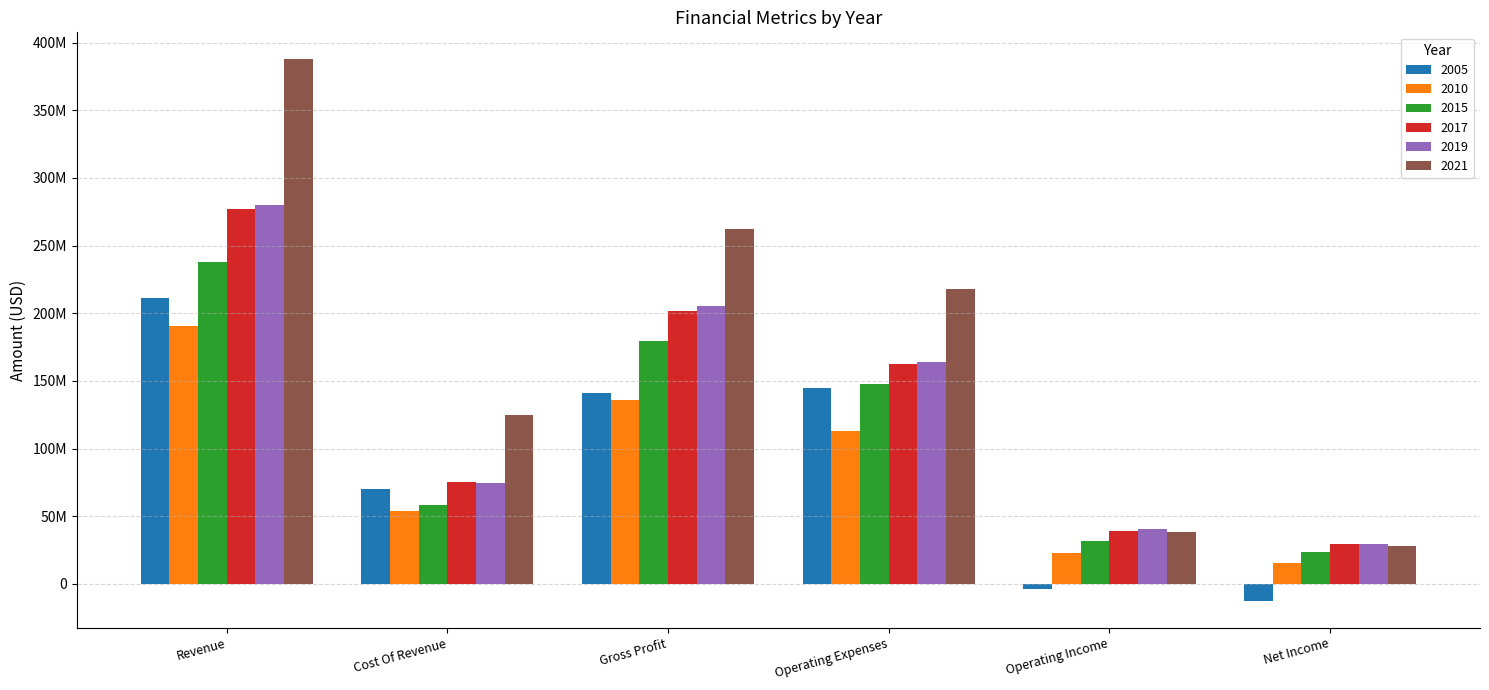

Does the chart contain any negative values?

Yes